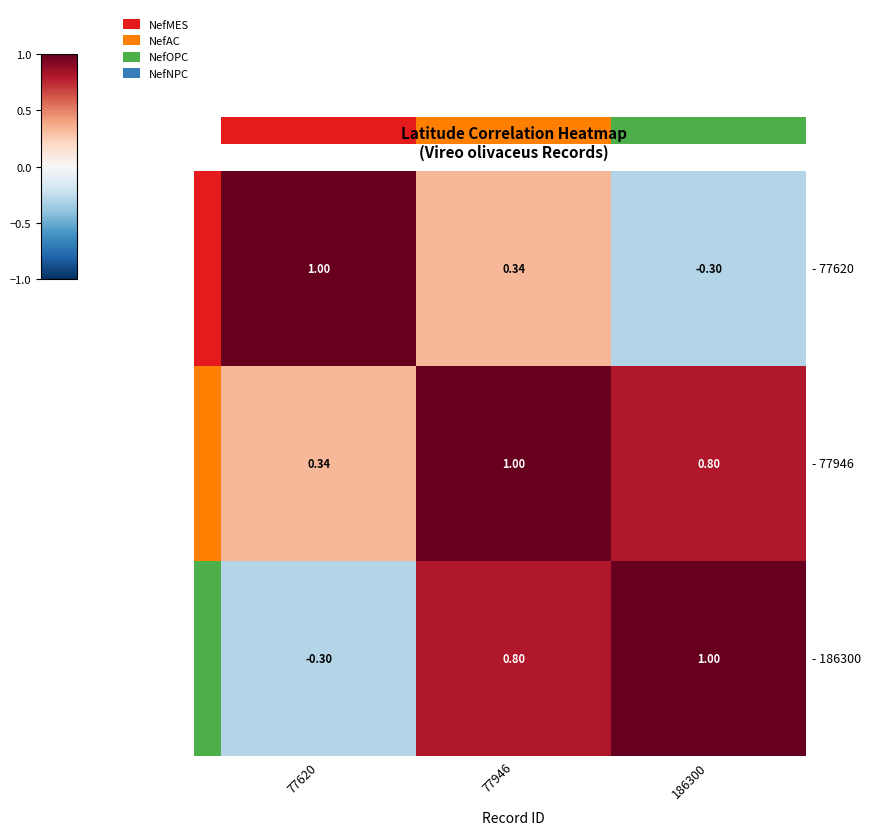

How many series are shown in this chart?

3